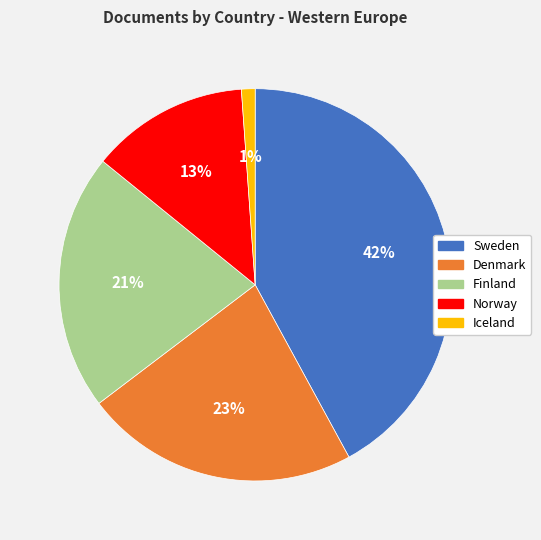

Rank the categories by value from highest to lowest.

Sweden, Denmark, Finland, Norway, Iceland